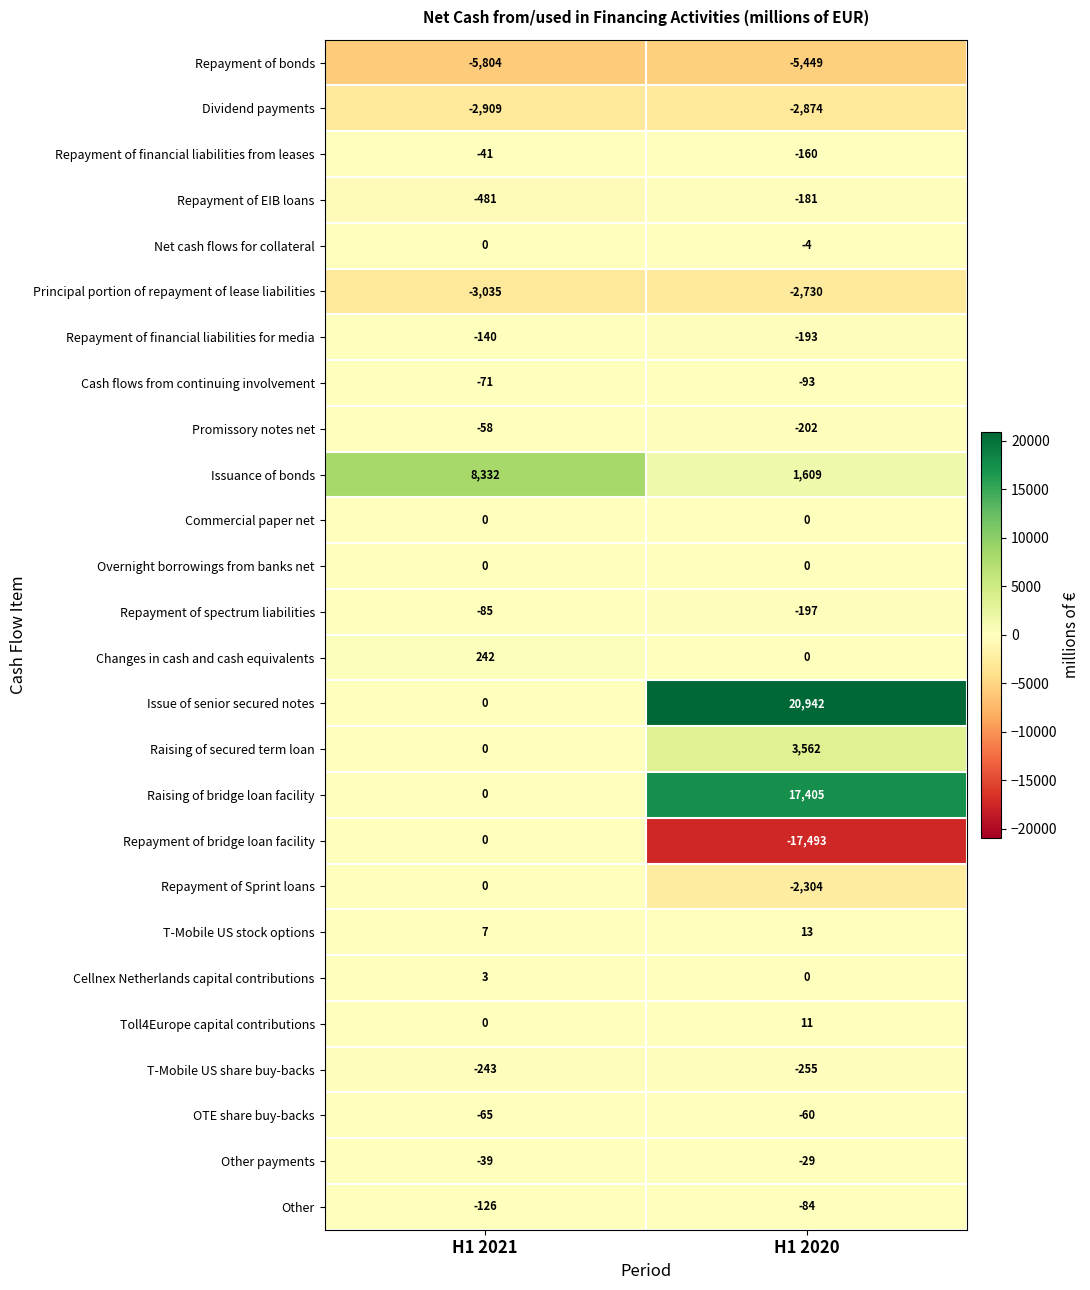

The value of Repayment of bridge loan facility at H1 2020 is -6445. True or false?

False